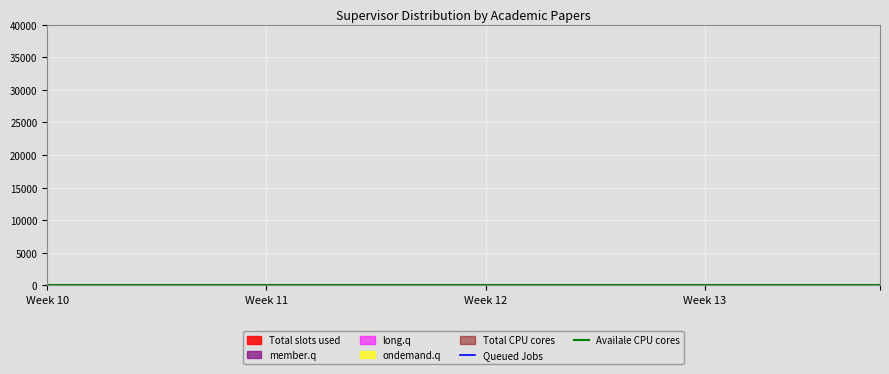

What is the average value of the Queued Jobs series?

4